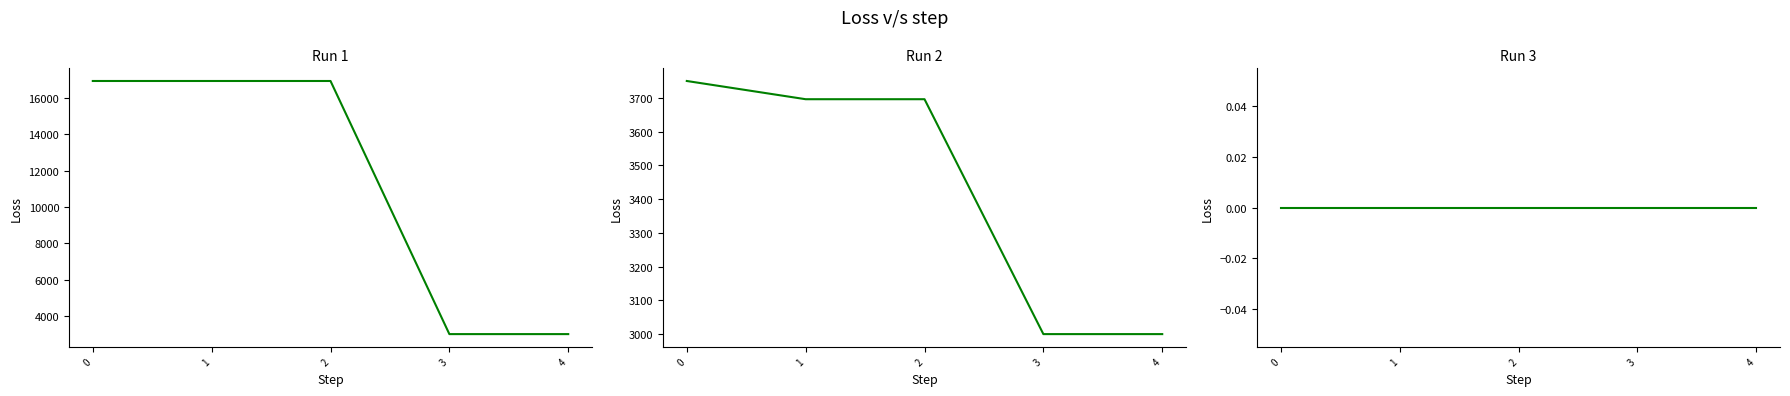

What is the spread (max minus min) of values at 4?

3000